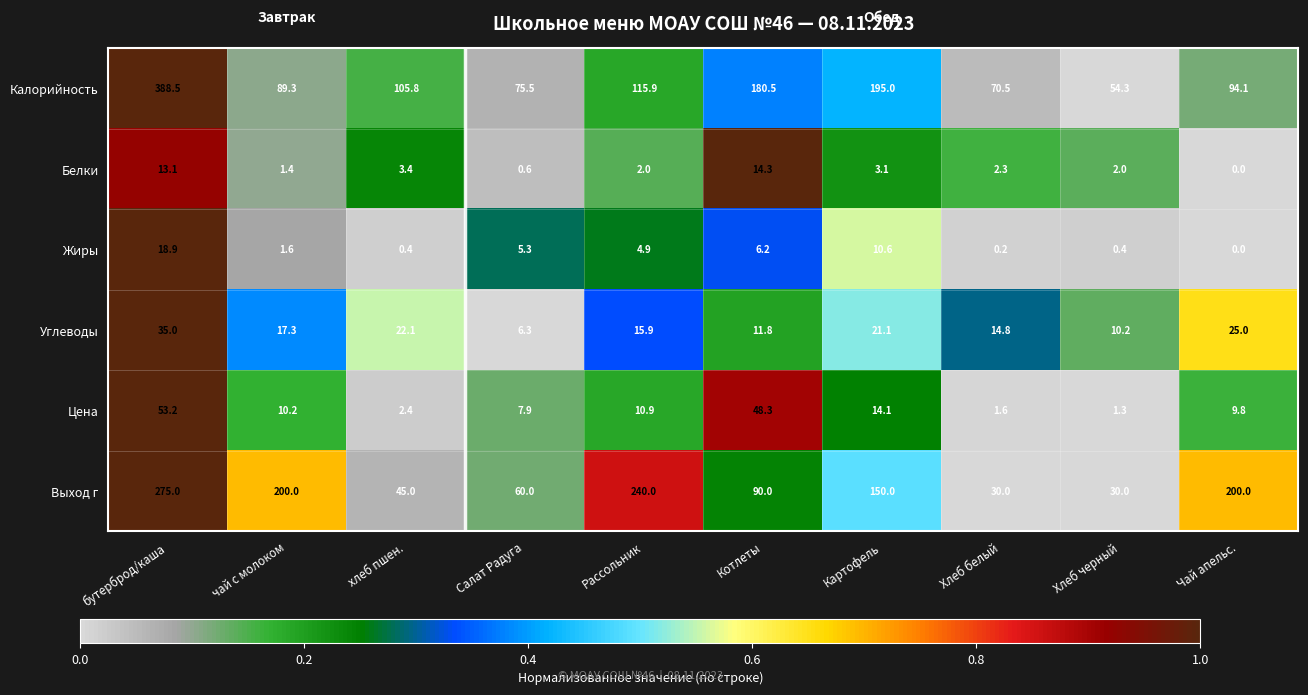

Rank the series by their maximum value, from lowest to highest.

Белки, Жиры, Углеводы, Цена, Выход г, Калорийность